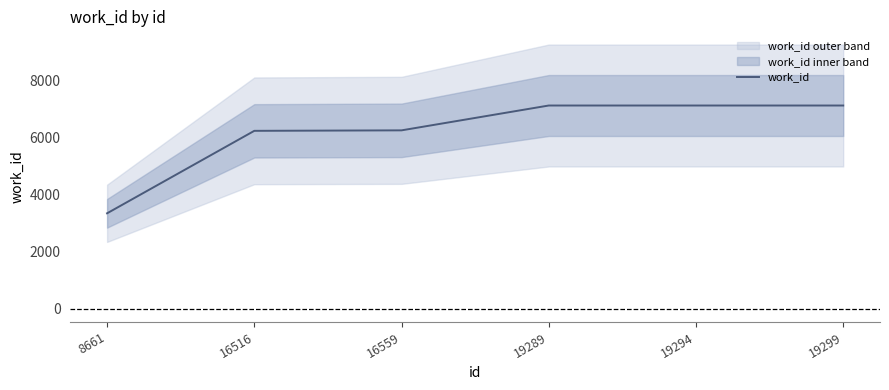

What is the value of the 2nd point from the left?

6233